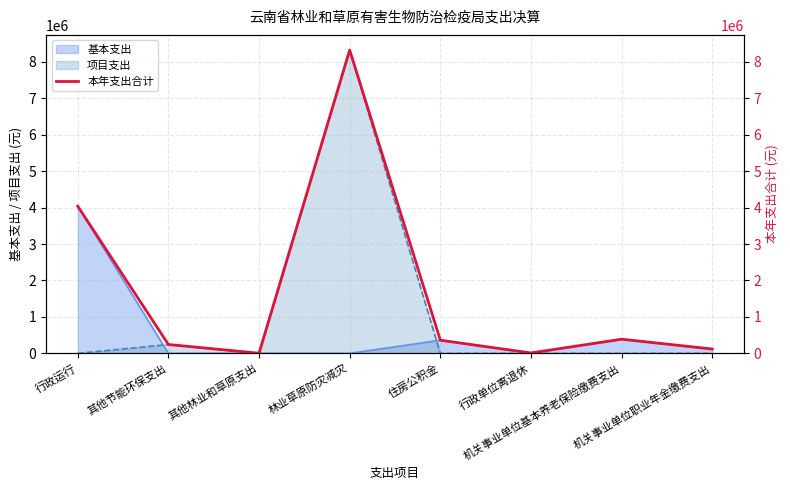

What is the difference between the values at 住房公积金 and 机关事业单位基本养老保险缴费支出?

27182.3